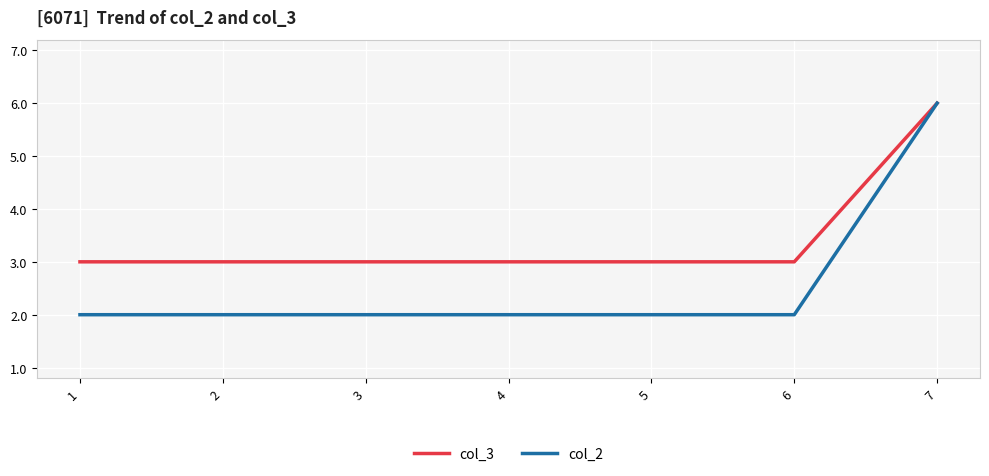

Reading left to right, list all the values displayed in this chart.

col_3: 3	3	3	3	3	3	6
col_2: 2	2	2	2	2	2	6